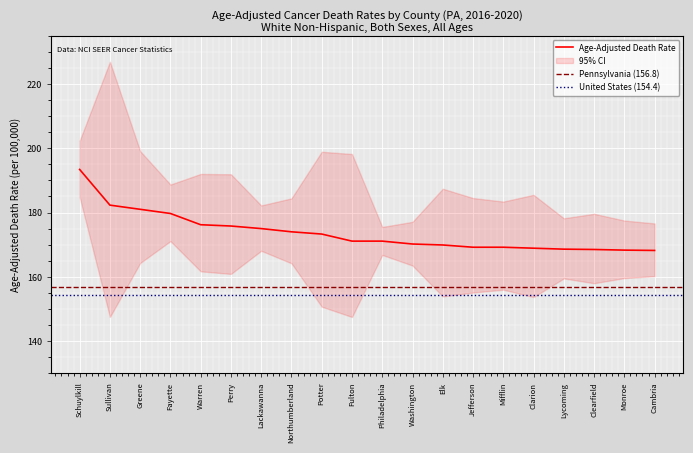

What is the ratio of the value at Philadelphia to the value at Cambria?

1.0